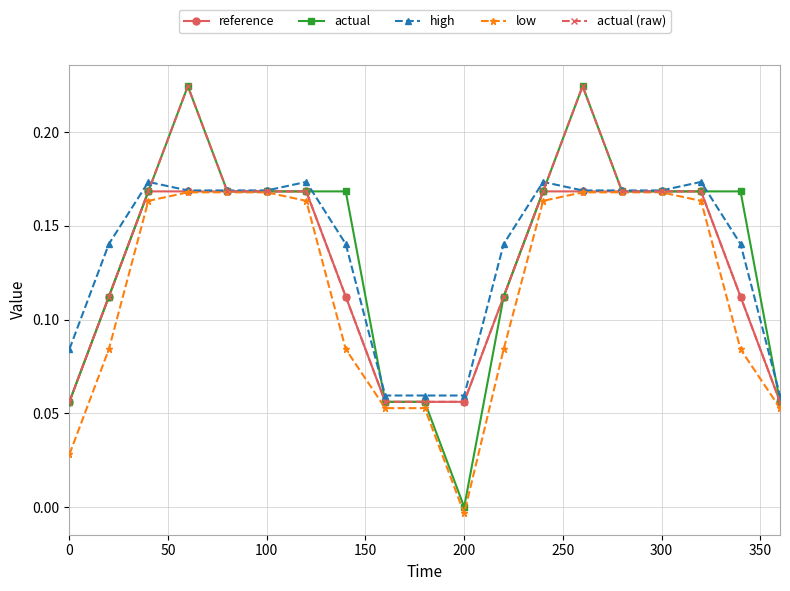

Which series has the largest range (max minus min)?

actual